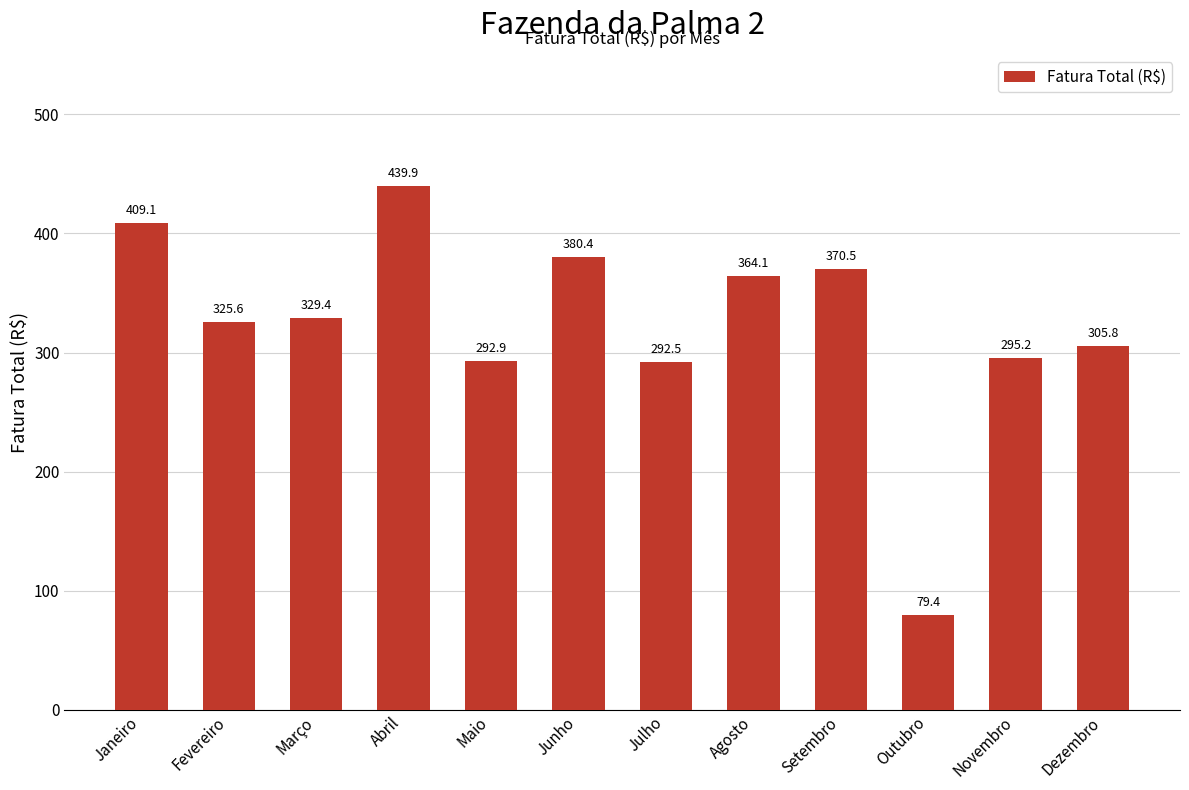

The value at Abril is 282.3. True or false?

False